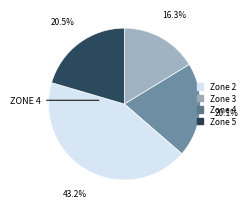

Is there a majority slice in this chart?

No